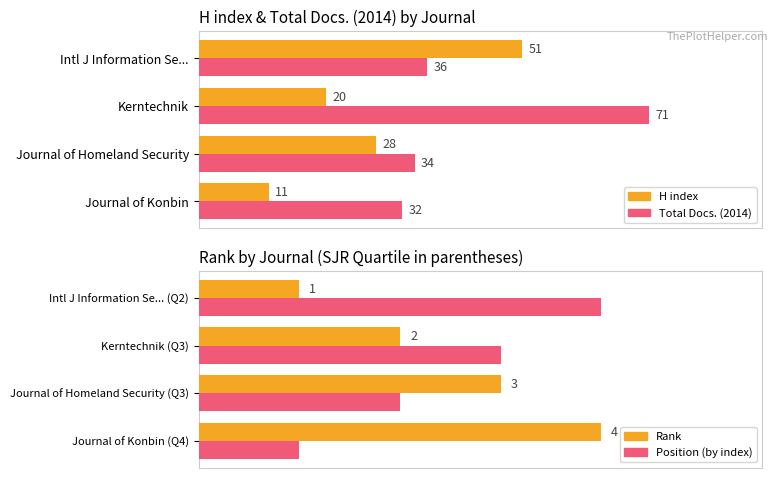

Which series changed the most between 10 and 20?

Total Docs. (2014)